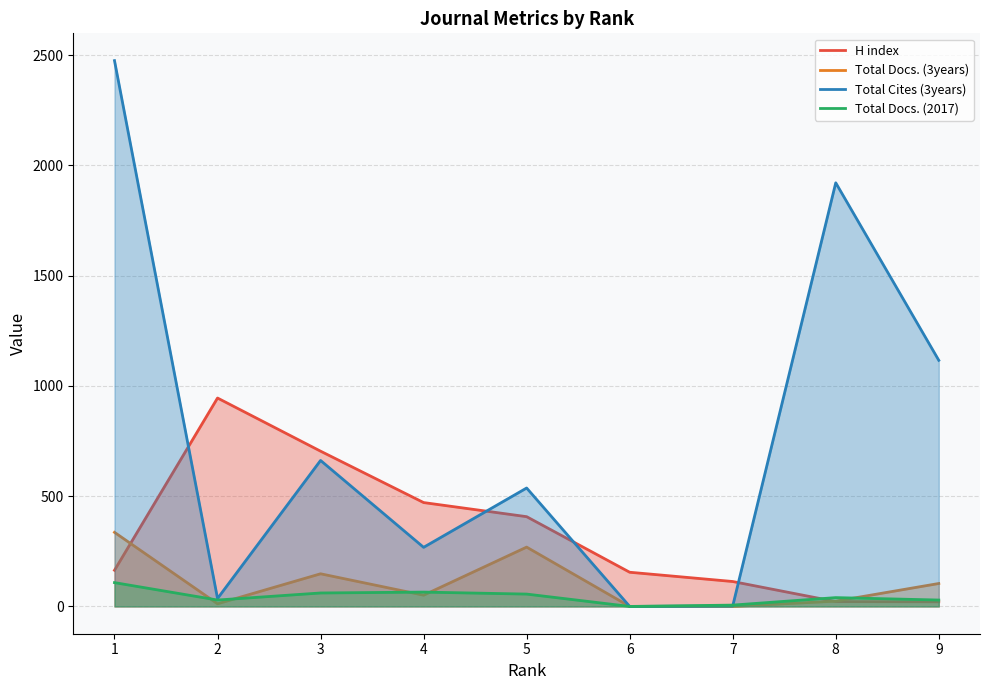

The Total Docs. (2017) series shows 40 at 8. True or false?

True